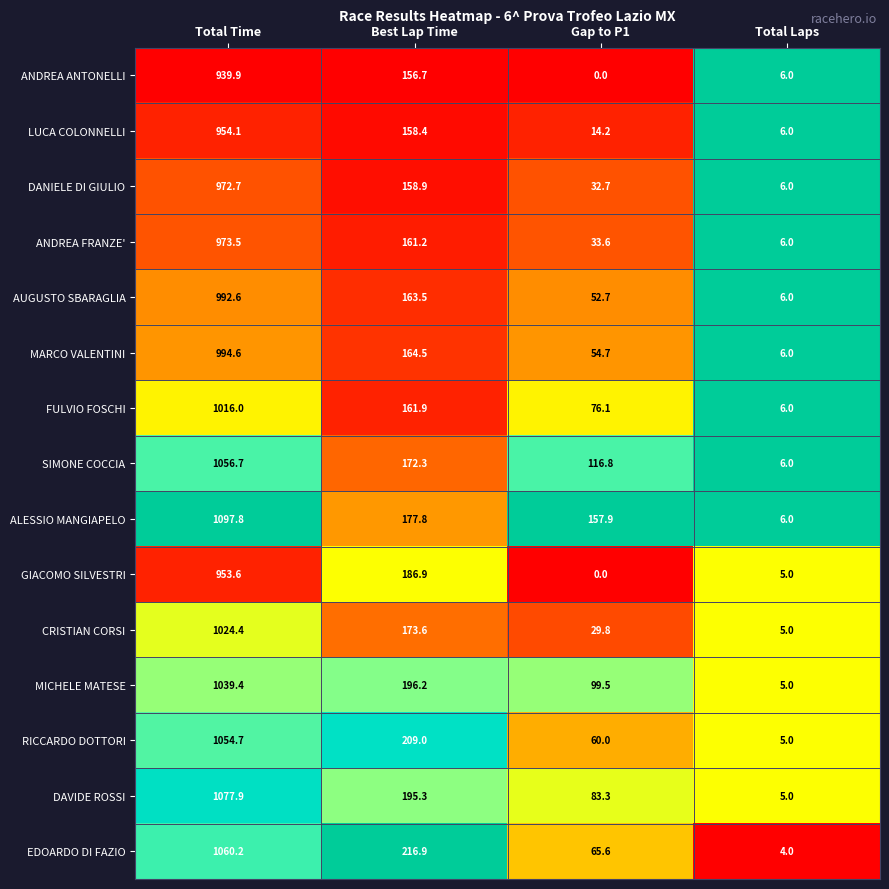

At which label is EDOARDO DI FAZIO closest to 532?

Best Lap Time